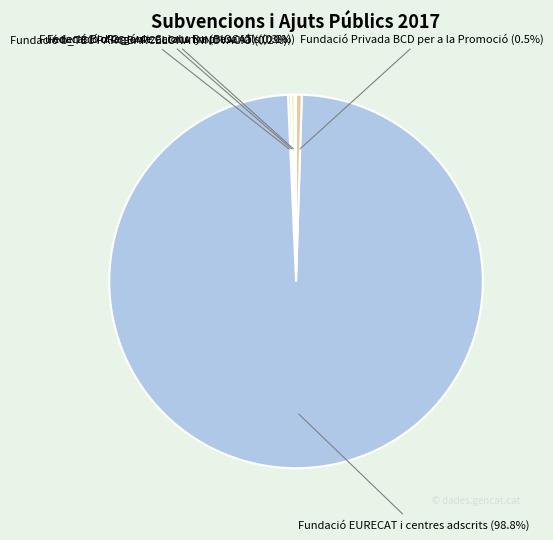

Is the sum of Fundació Privada BCD per a la Promoció (0.5%) and Fundació BioRegió de Catalunya (BIOCAT) (0.3%) greater than half?

No